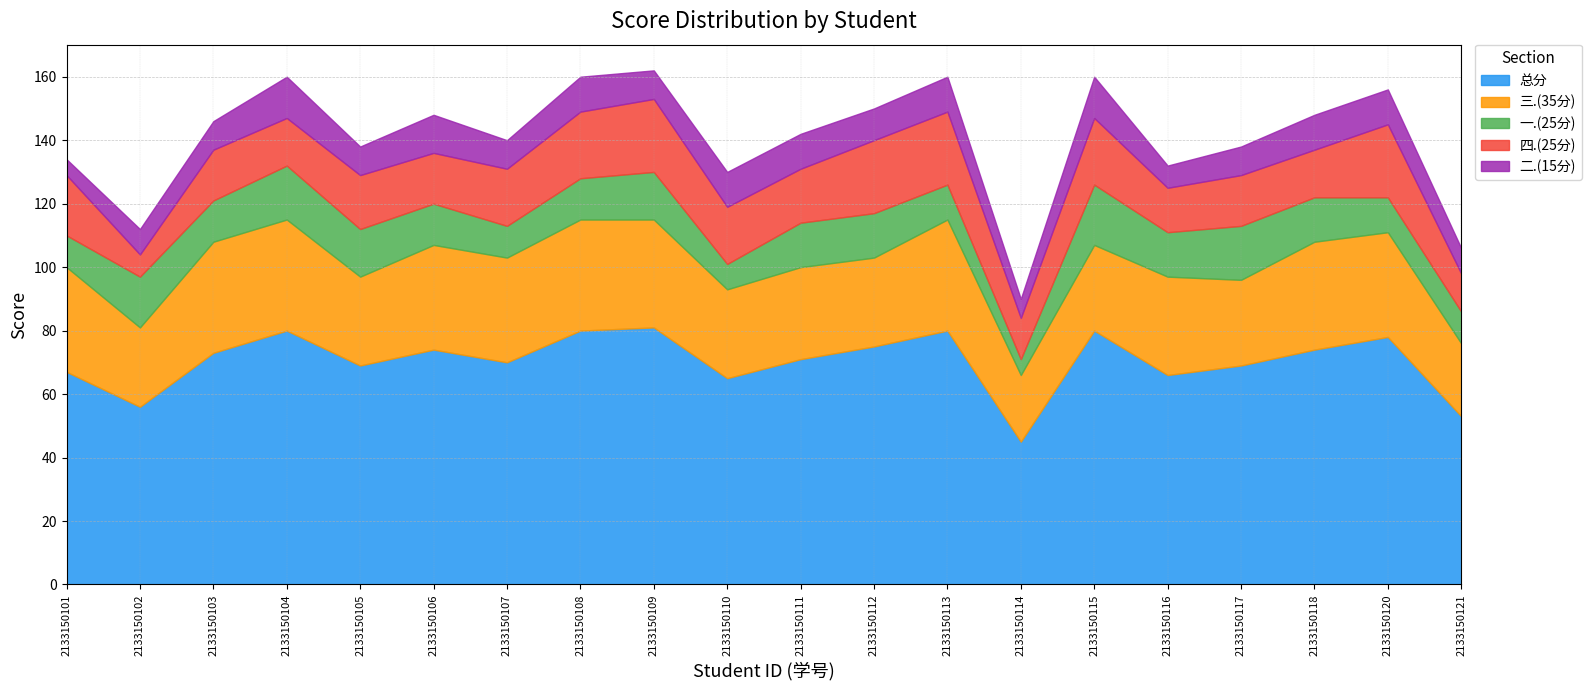

Which series has the largest total across all categories?

总分